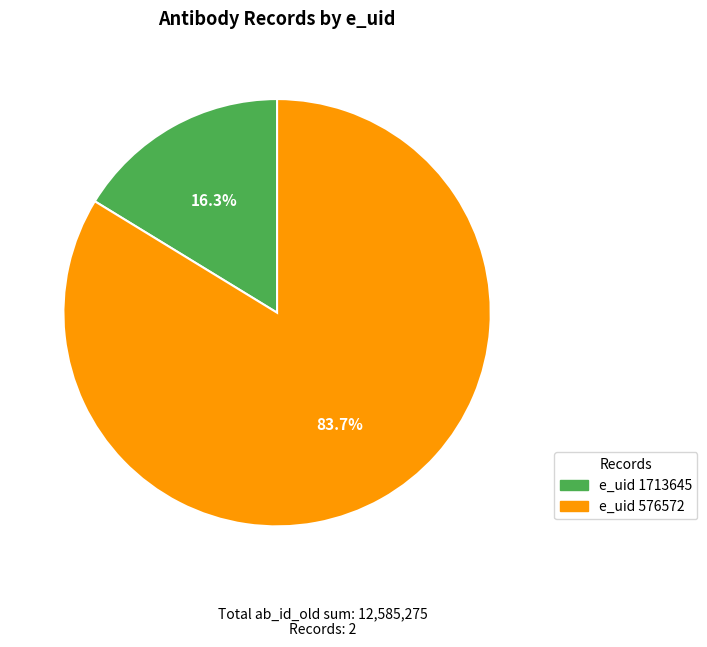

Does any single category account for the majority?

Yes